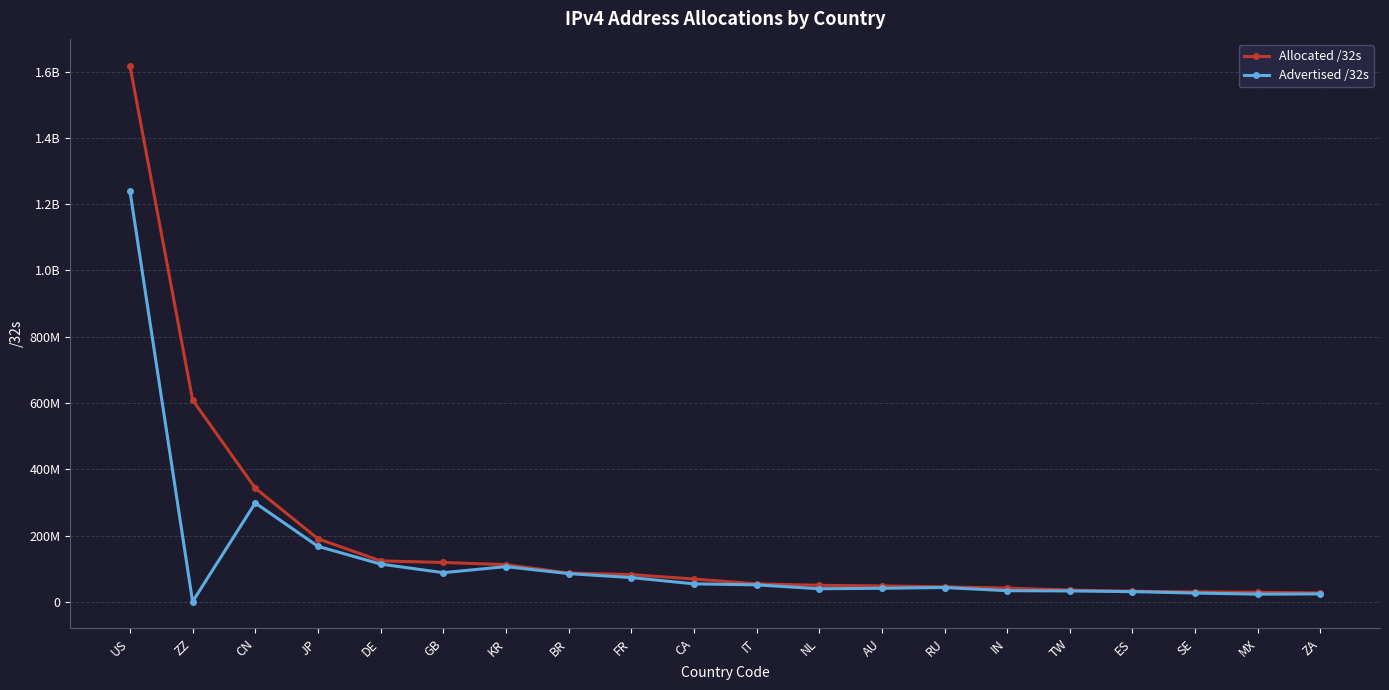

At which label is Advertised /32s closest to 620506752?

CN